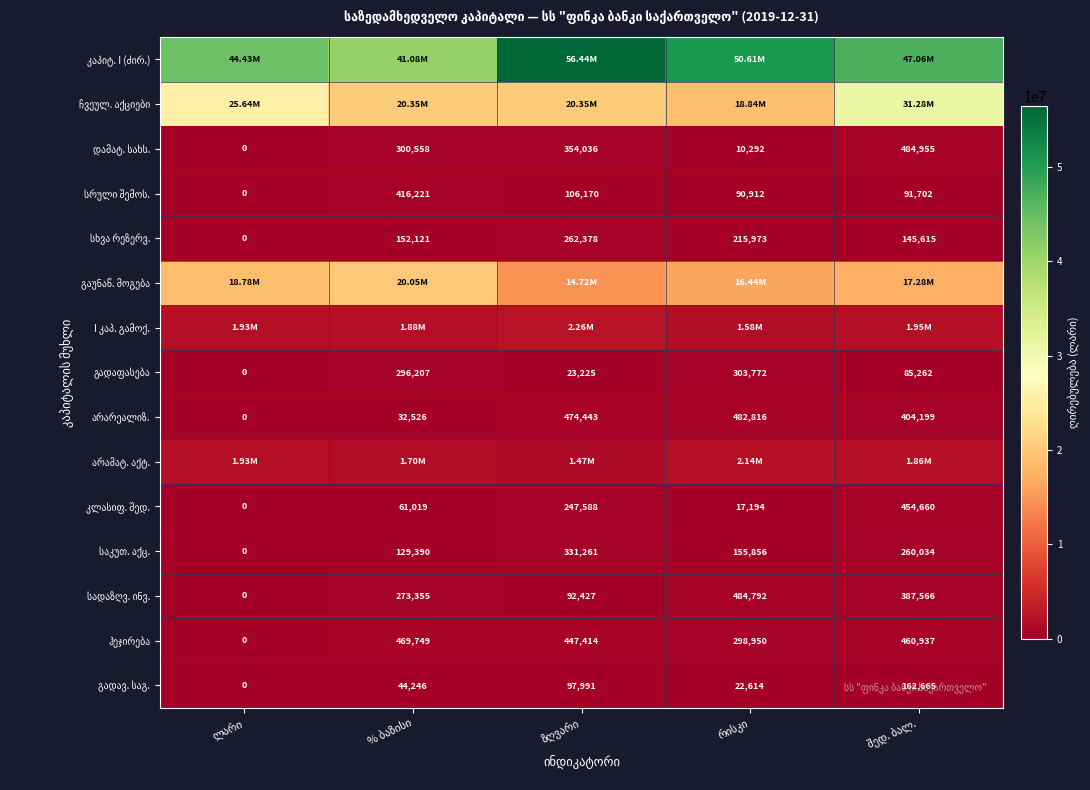

Which category has the lowest value in the ჩვეულ. აქციები series?

რისკი